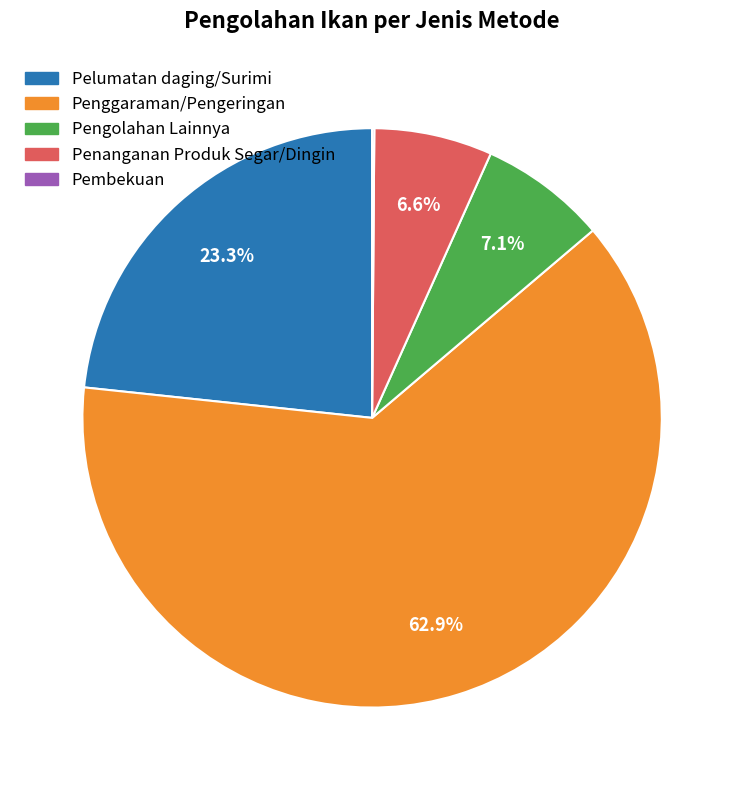

Which slice represents more than half of the pie?

Penggaraman/Pengeringan